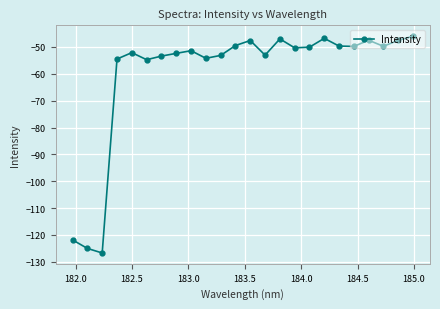

What is the value of the 2nd point from the left?

-125.0